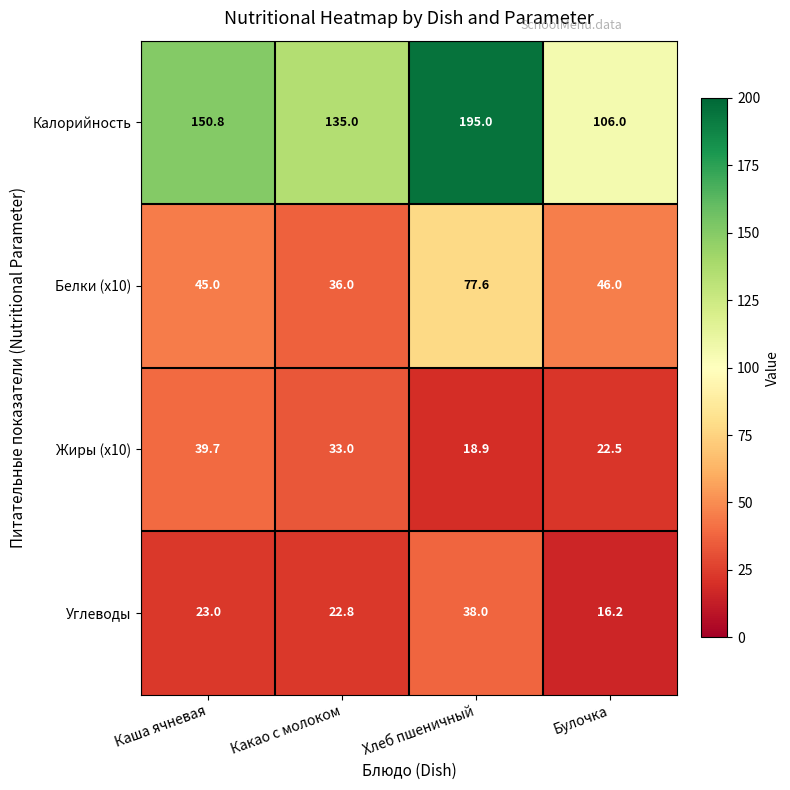

Which label corresponds to the smallest value in the chart?

Булочка